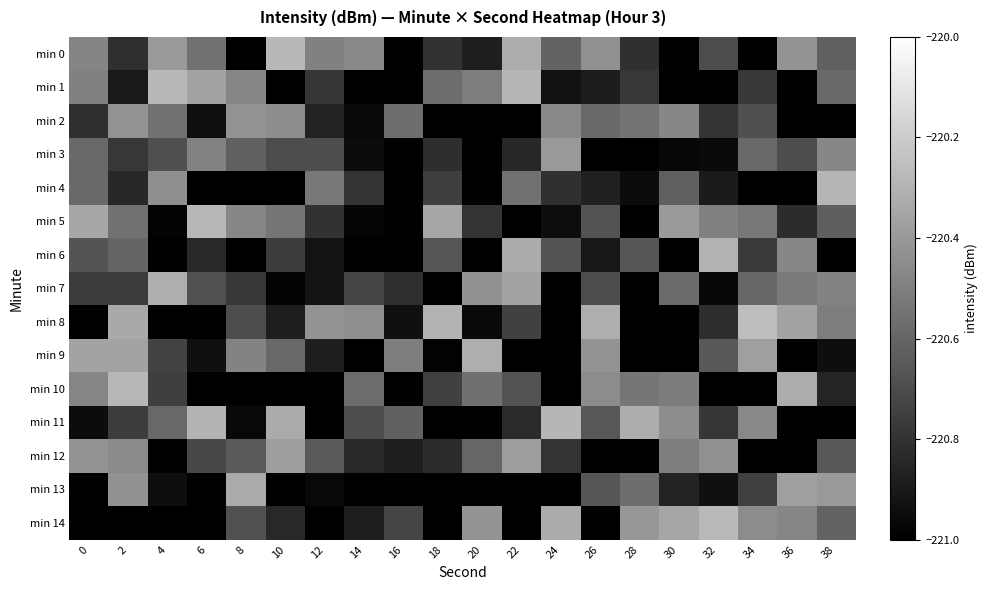

At 2, list the series in order from smallest to largest.

min 14, min 1, min 4, min 0, min 3, min 11, min 7, min 6, min 5, min 12, min 13, min 2, min 9, min 8, min 10